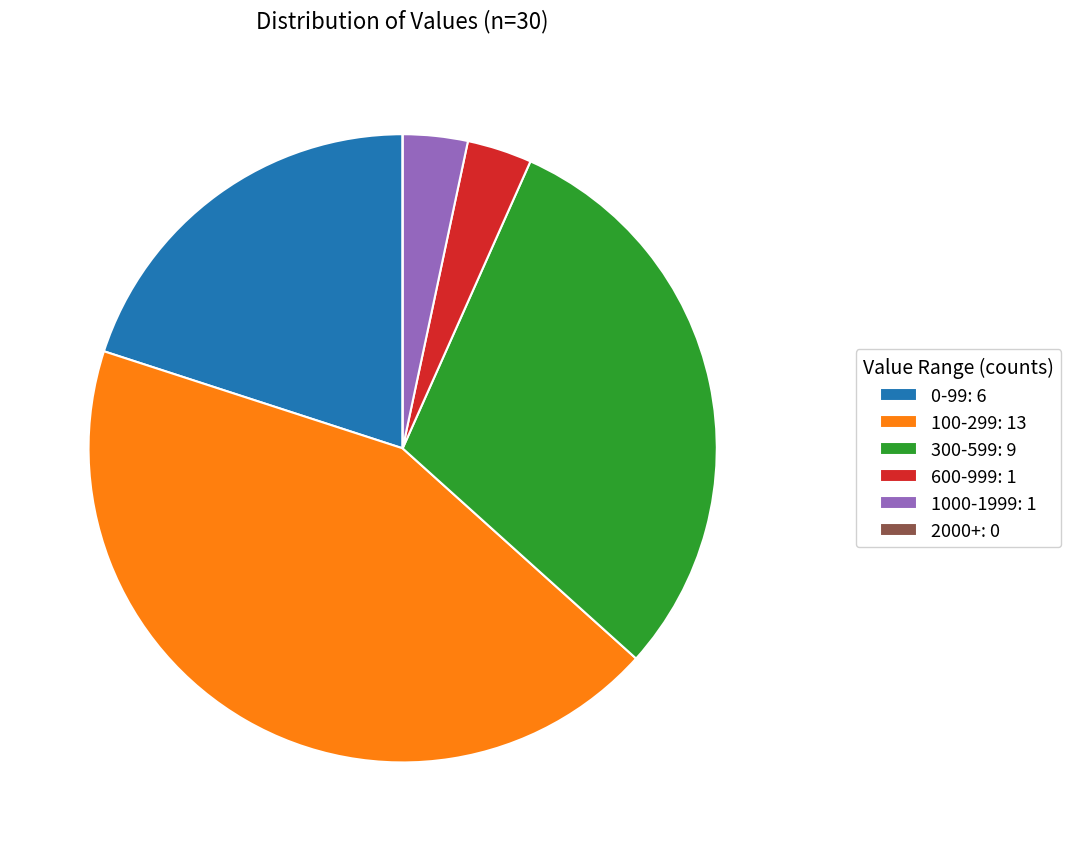

Does 600-999: 1 represent more than half of the total?

No